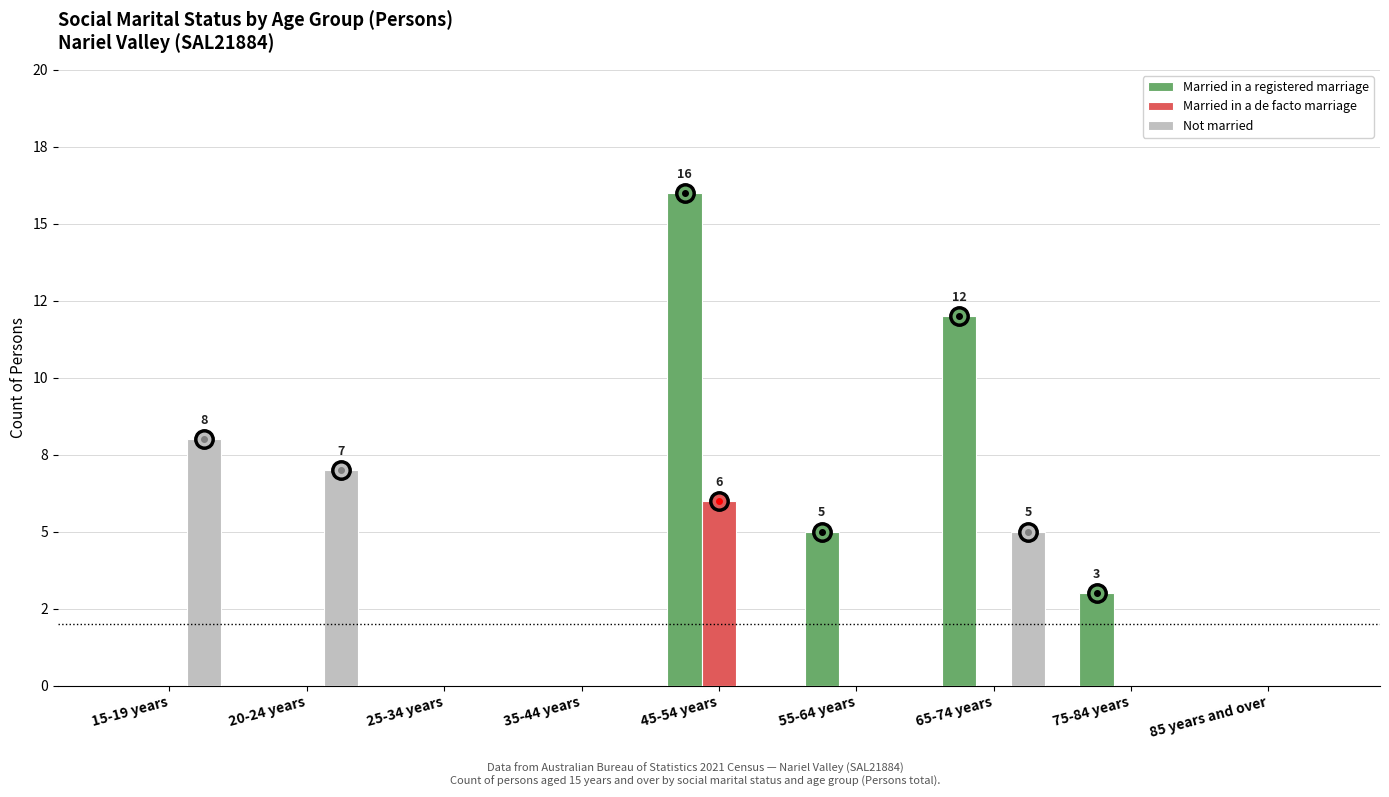

List the series in order of their peak value, lowest first.

Married in a de facto marriage, Not married, Married in a registered marriage